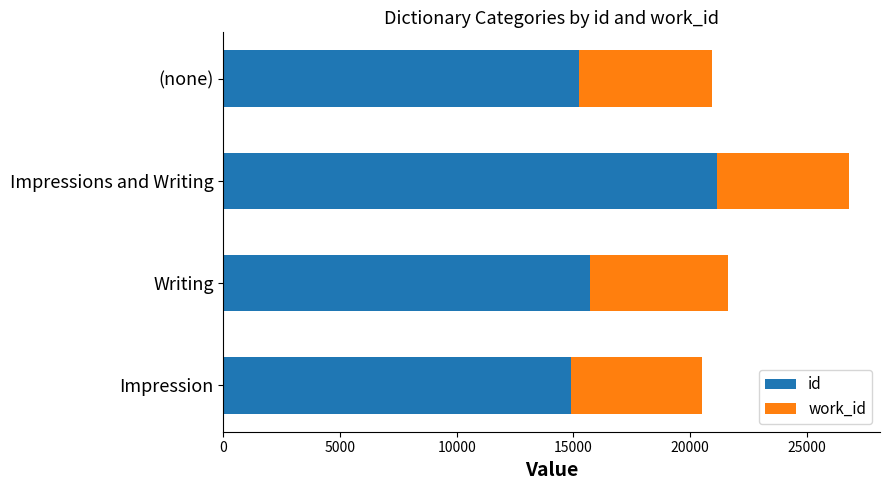

The value of id at Impression is 4948. True or false?

False